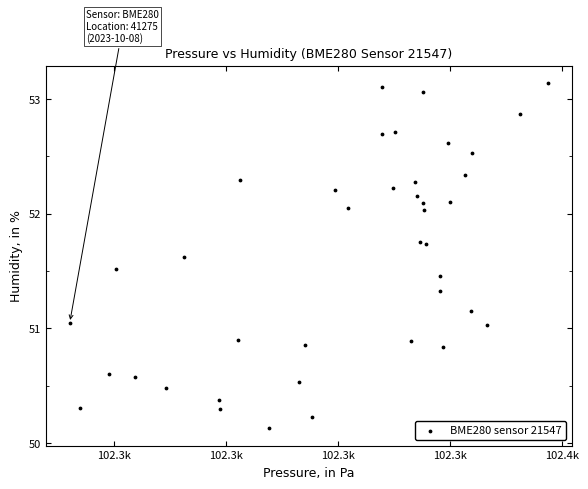

What is the range of X values (max minus min)?

85.5